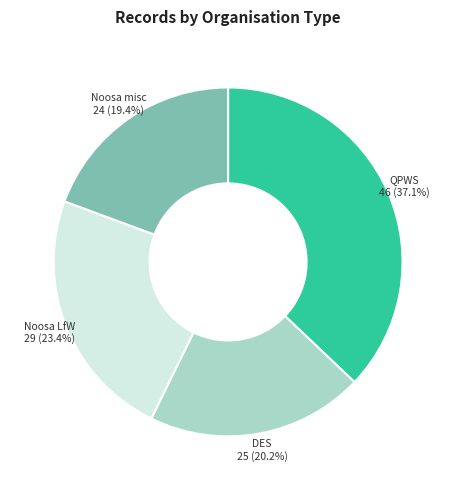

Is there a majority slice in this chart?

No